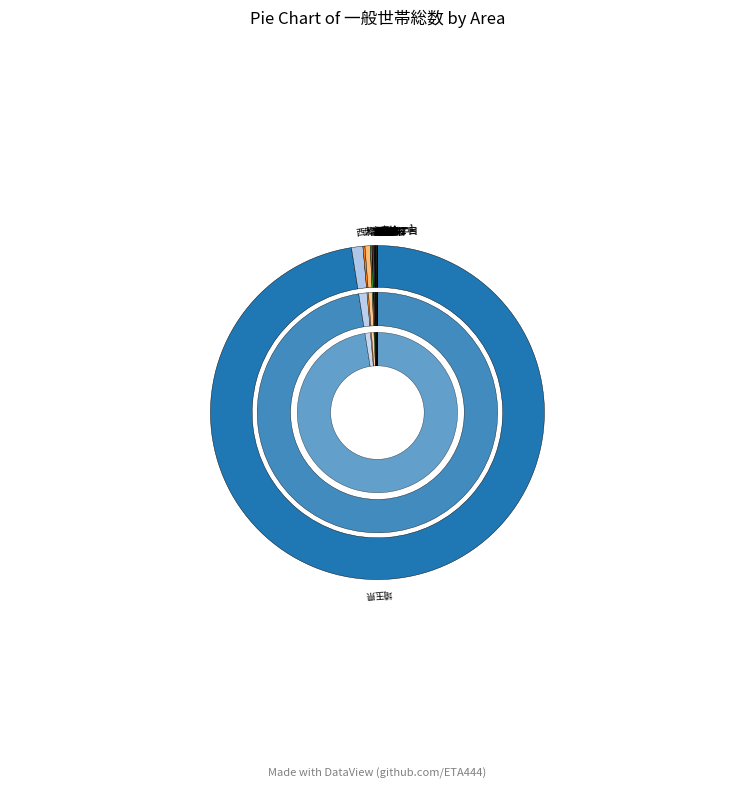

Does any single category account for the majority?

Yes